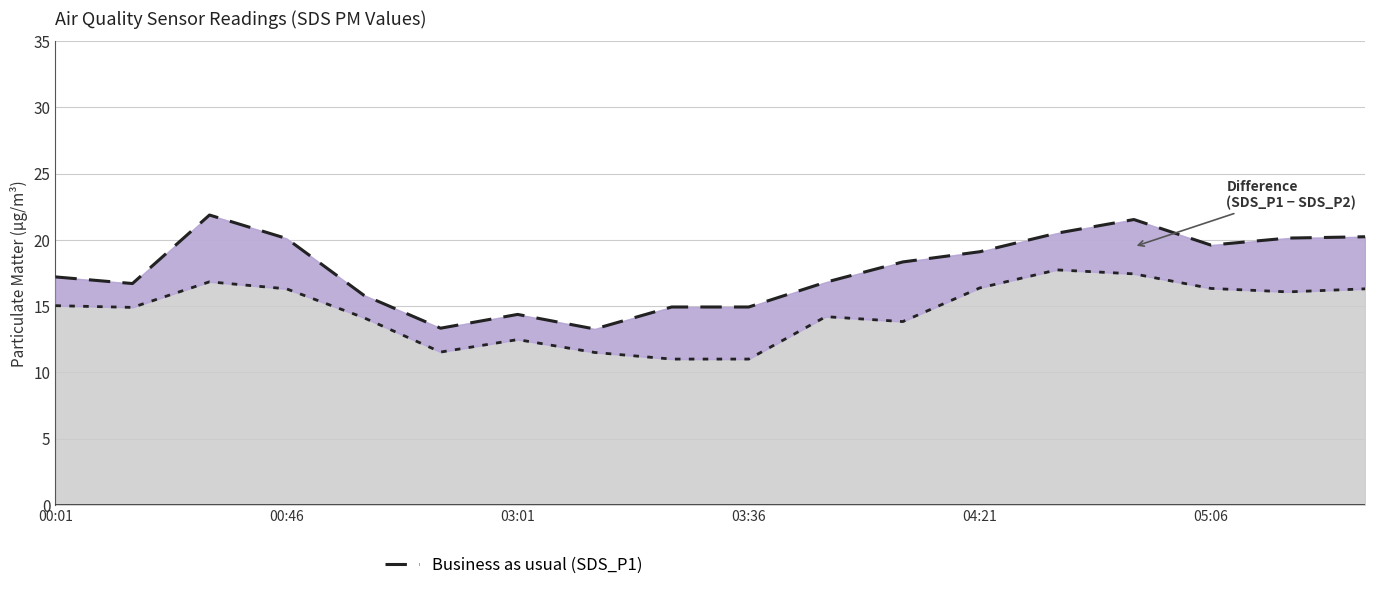

At which category does the chart reach its minimum across all series?

8